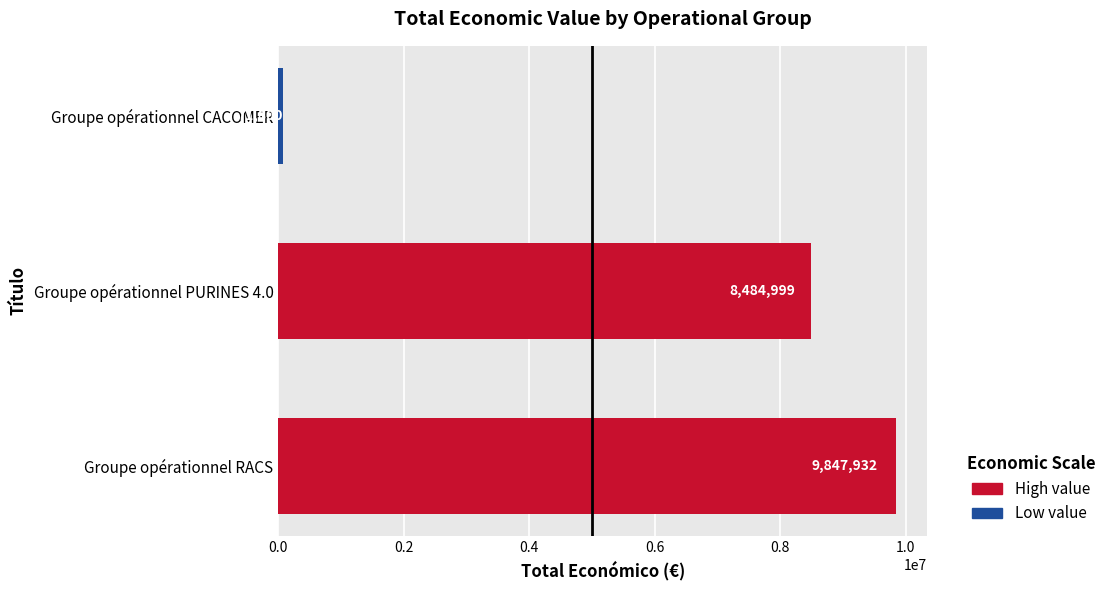

Approximately how many times larger is the value at Groupe opérationnel PURINES 4.0 compared to Groupe opérationnel CACOMER?

118.2